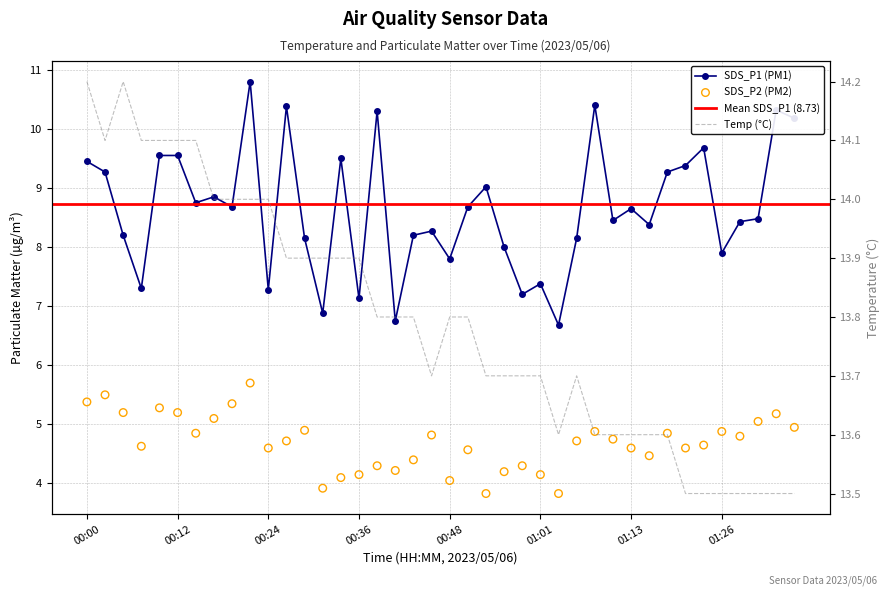

Which series has the largest Y range (max minus min)?

SDS_P1